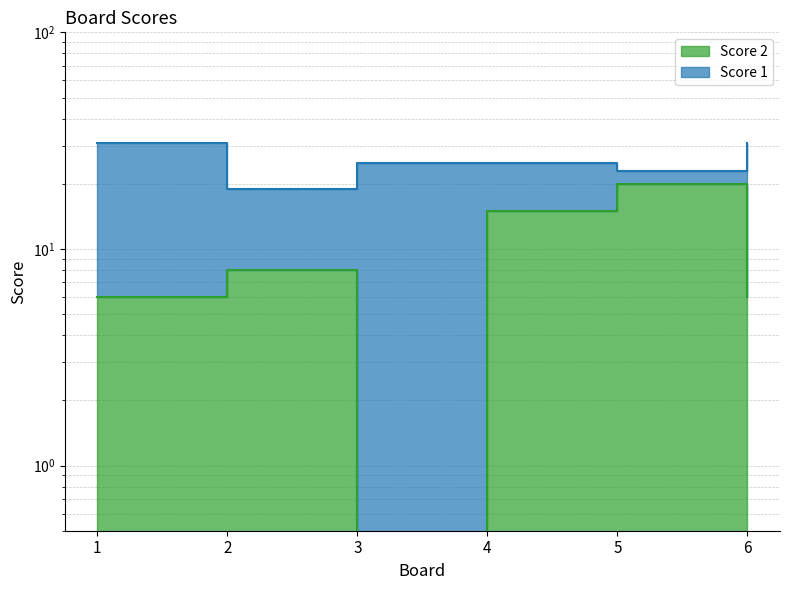

What is the average value?

9